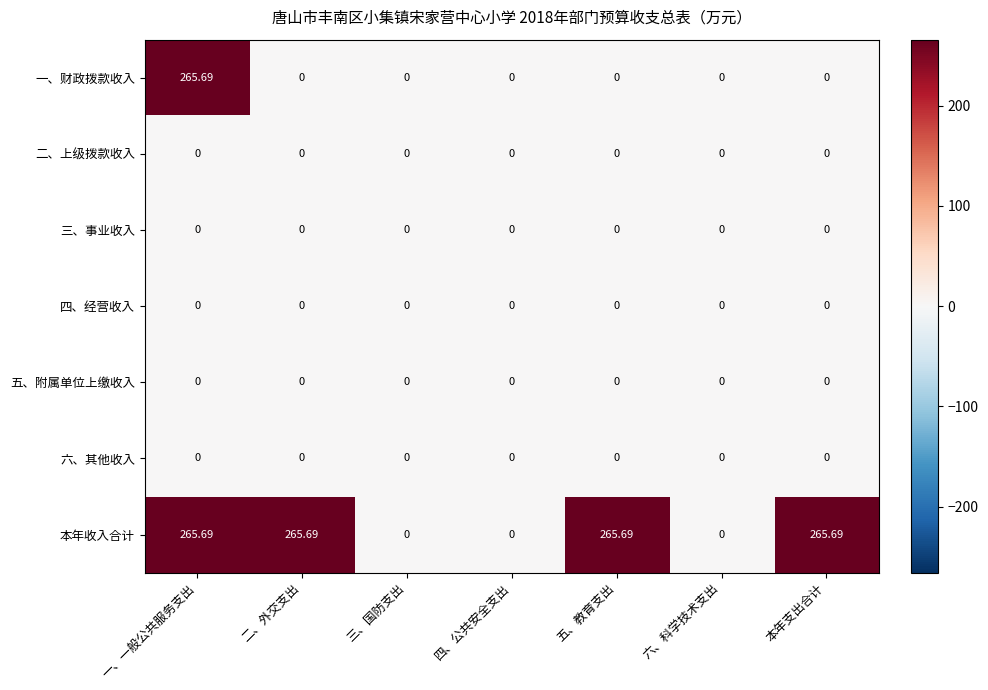

Between 二、外交支出 and 三、国防支出, which series saw the biggest shift?

本年收入合计